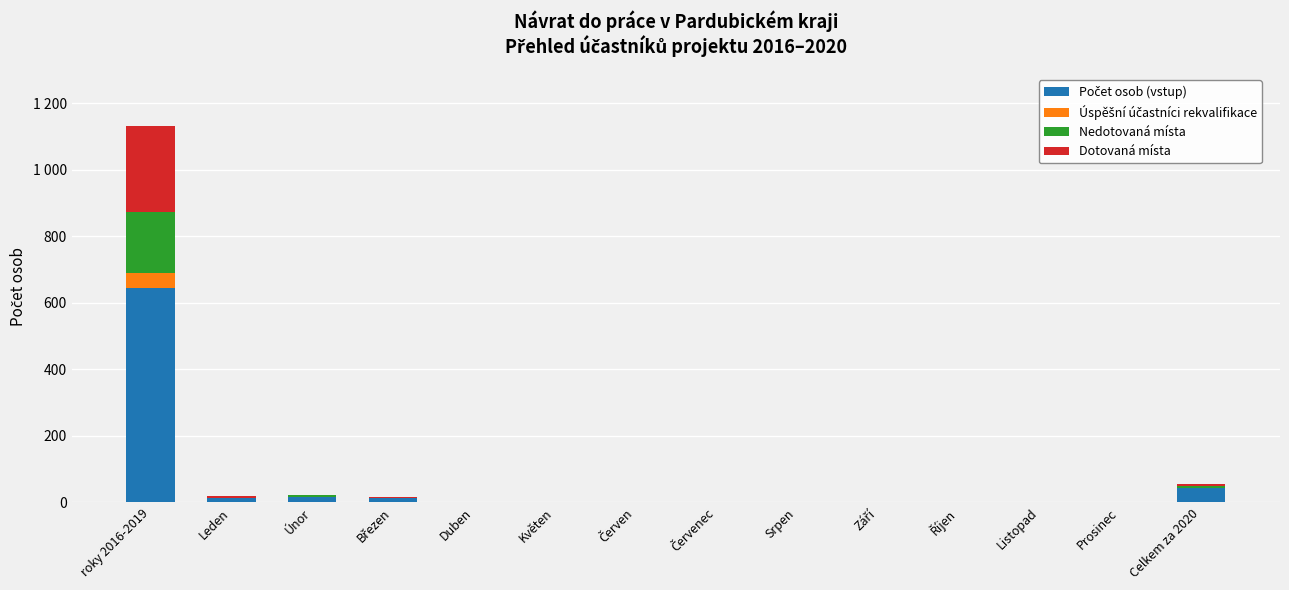

Is it true that Úspěšní účastníci rekvalifikace equals -14 at Únor?

False